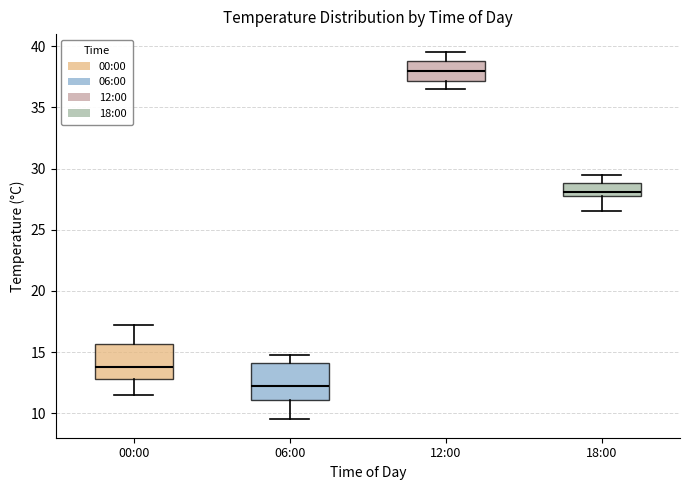

Reading left to right, read every box against the y-axis: the position of its median line, the range the box covers, and the ends of its whiskers. The values are not printed on the chart, so give them approximately, as read against the axis.

00:00: median 14.0, box 13.0 to 15.5, whiskers 11.5 to 17.0
06:00: median 12.0, box 11.0 to 14.0, whiskers 9.5 to 15.0
12:00: median 38.0, box 37.0 to 39.0, whiskers 36.5 to 39.5
18:00: median 28.0, box 27.5 to 29.0, whiskers 26.5 to 29.5